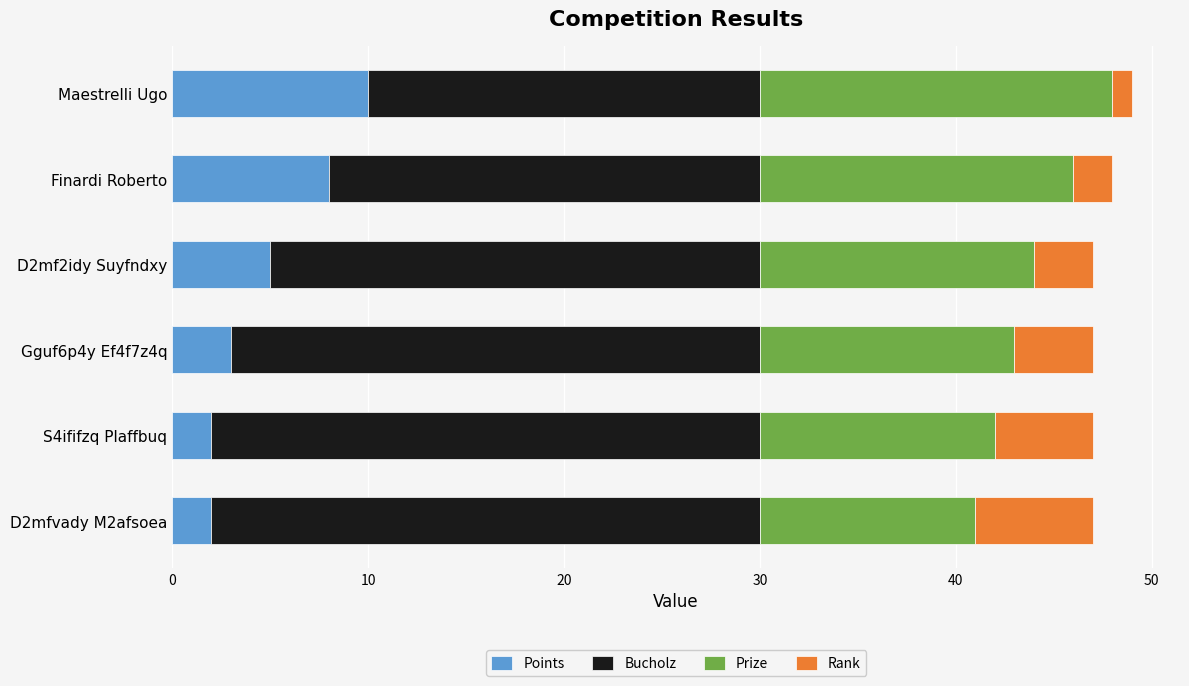

At which label does Points reach its peak?

Maestrelli Ugo